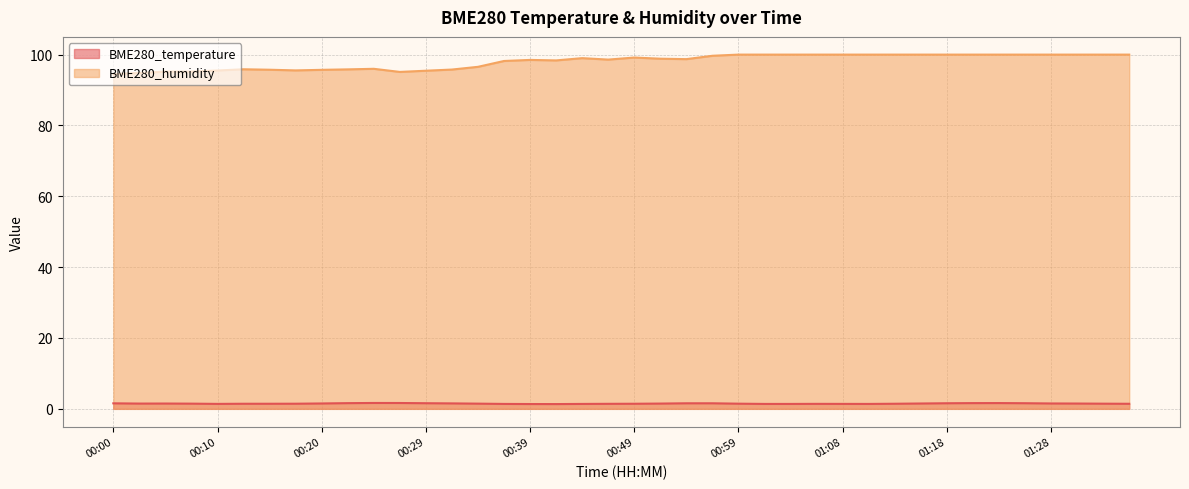

What is the difference between the maximum and minimum values in the BME280_temperature series?

0.3